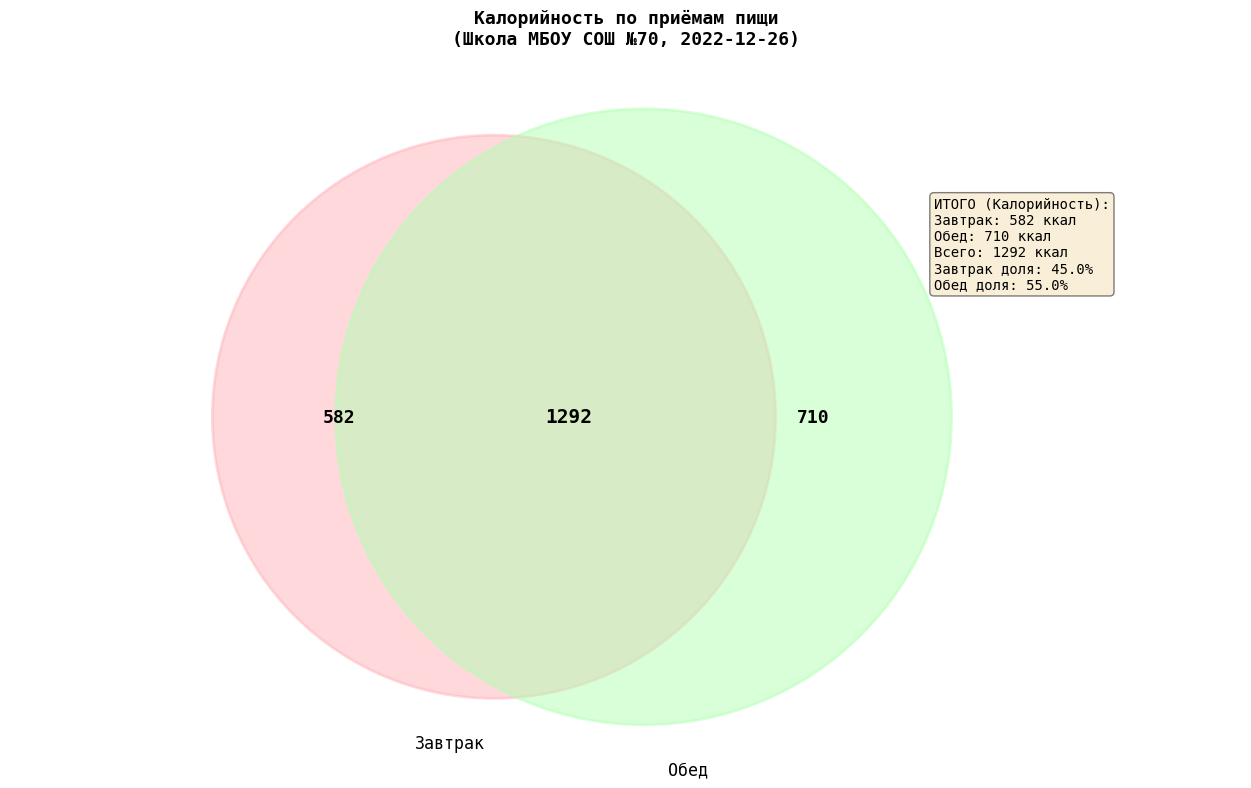

The Завтрак slice represents 35% of the pie. True or false?

False